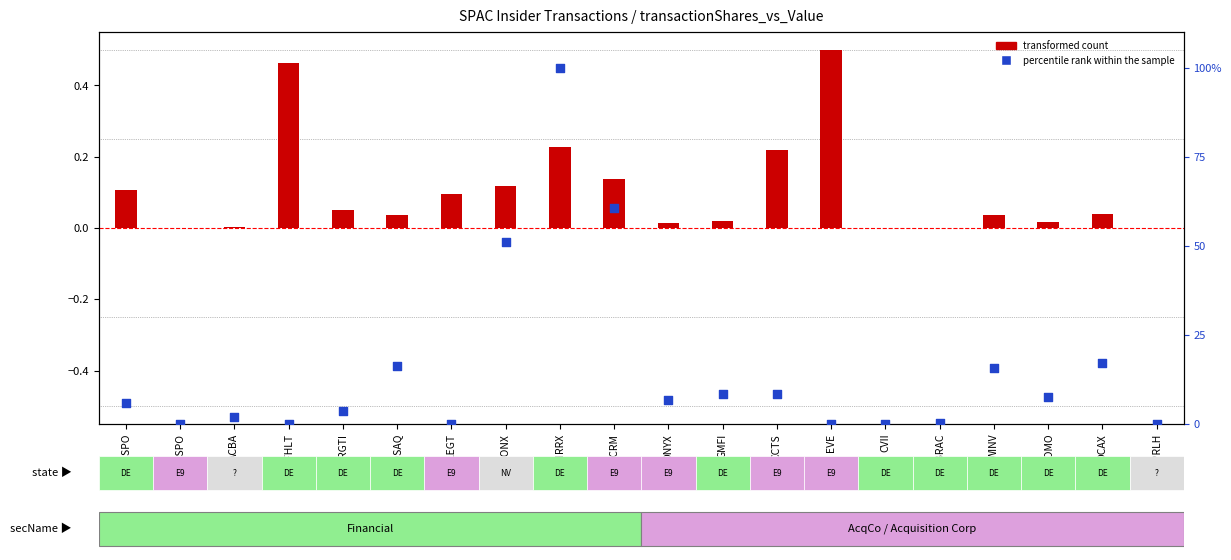

Which series contains the lowest Y value?

percentile rank within the sample